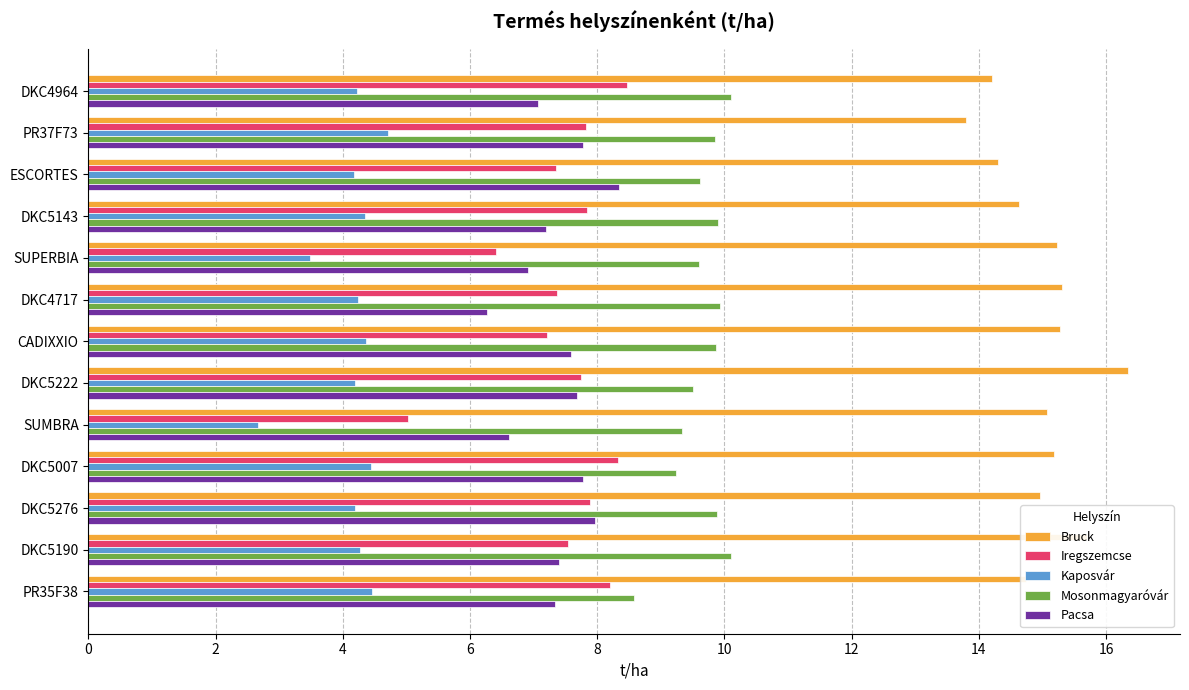

Rank the series at DKC4717 from lowest to highest value.

Kaposvár, Pacsa, Iregszemcse, Mosonmagyaróvár, Bruck